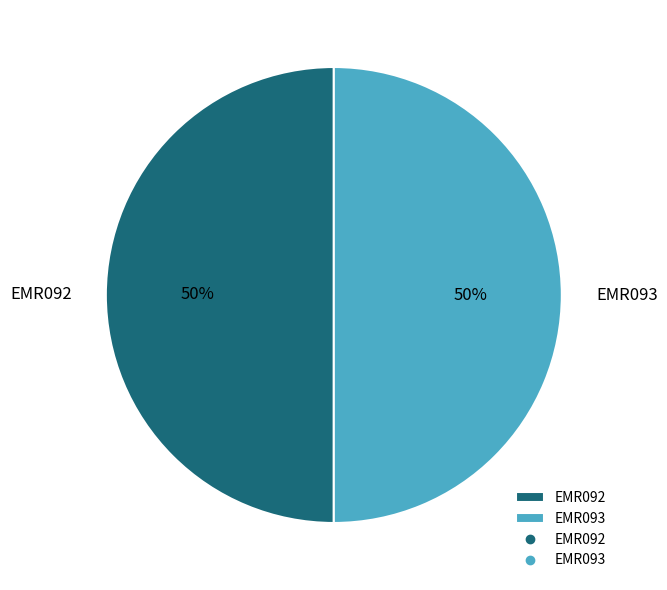

How many slices are in this pie chart?

2